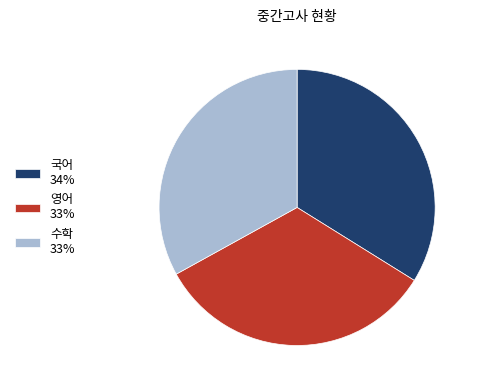

Which has a higher value, 수학 33% or 국어 34%?

국어 34%